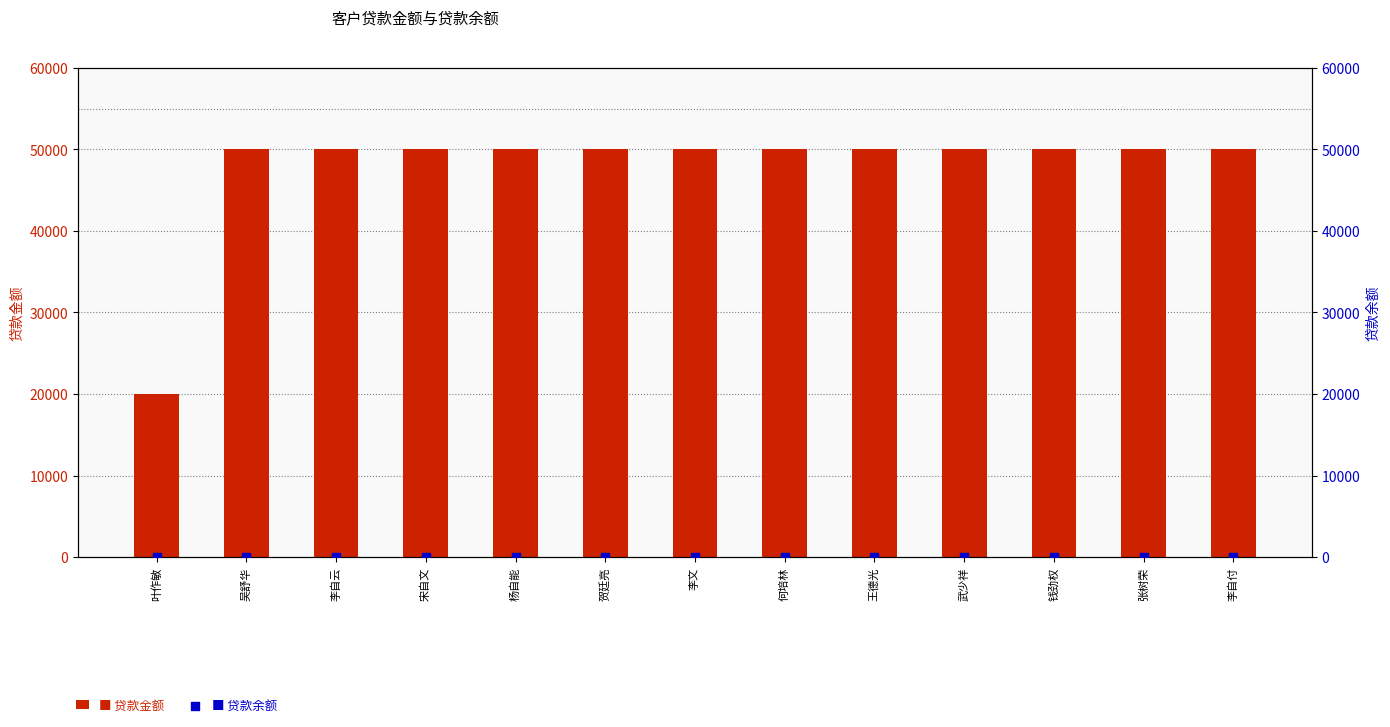

At which category is the sum across all series the highest?

吴舒华